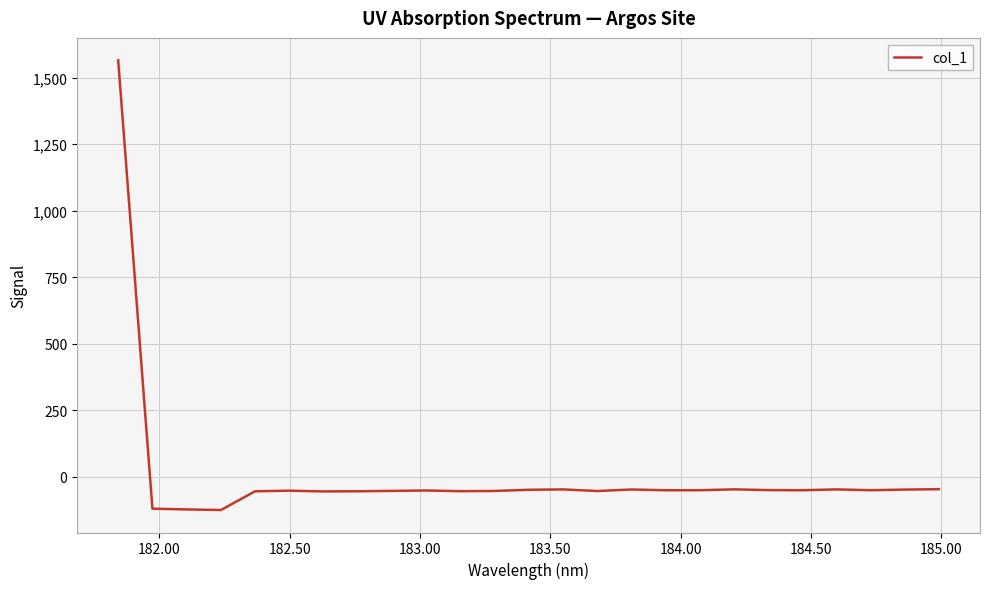

What is the smallest value displayed?

-125.3